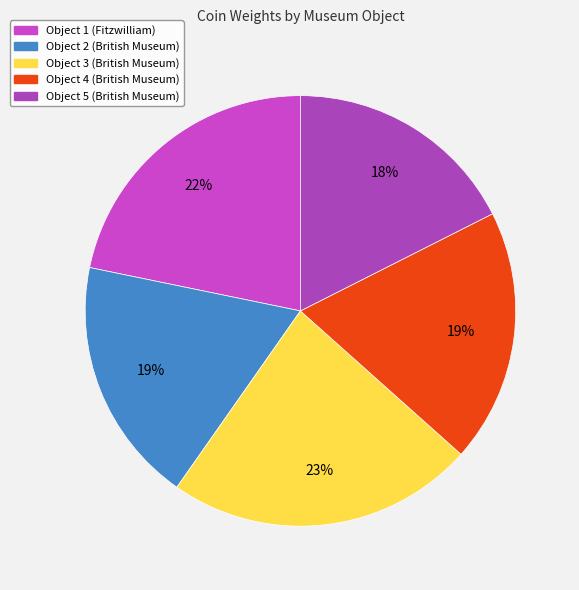

How many segments does this pie chart have?

5